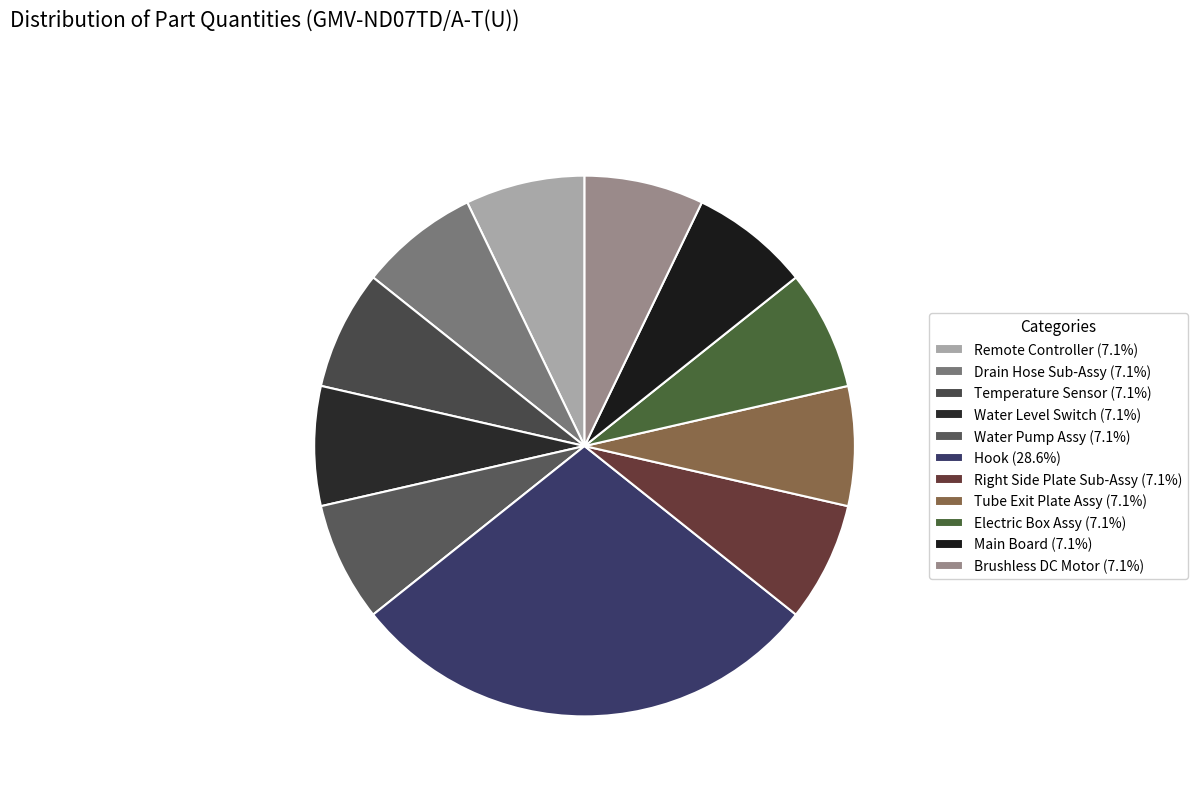

How much of the chart is everything except Water Pump Assy?

92.9%